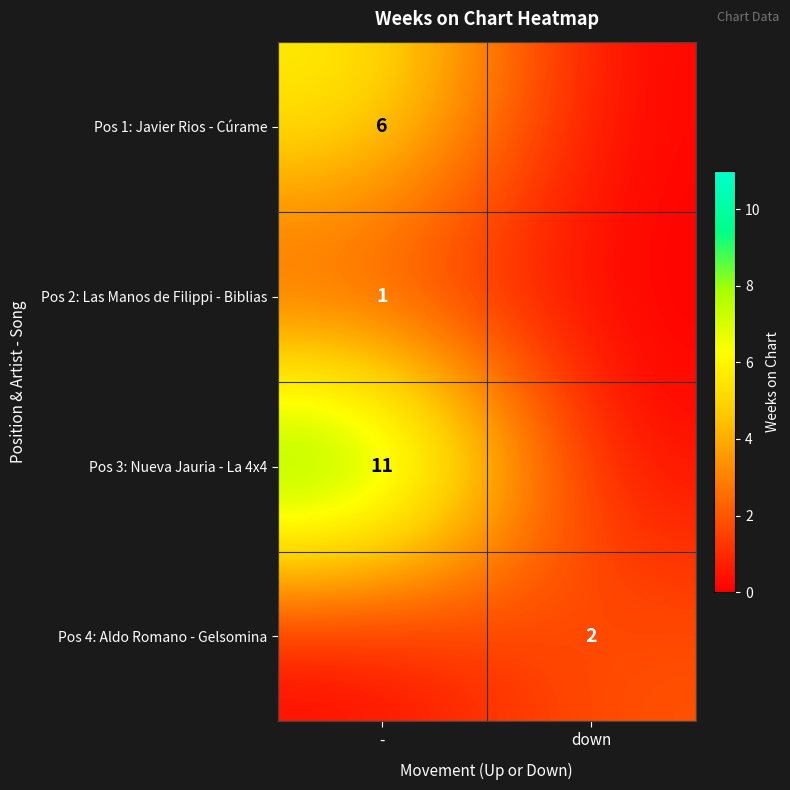

The value of Pos 3: Nueva Jauria - La 4x4 at - is 4. True or false?

False